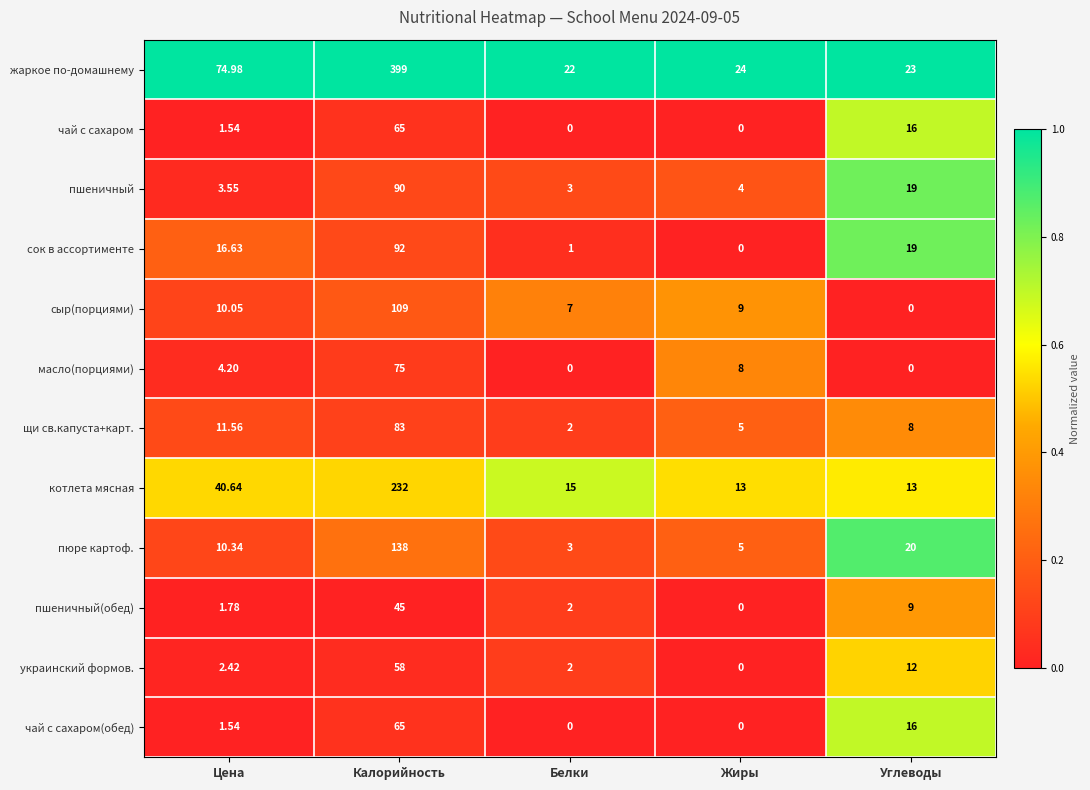

Which series has the widest spread of values?

жаркое по-домашнему